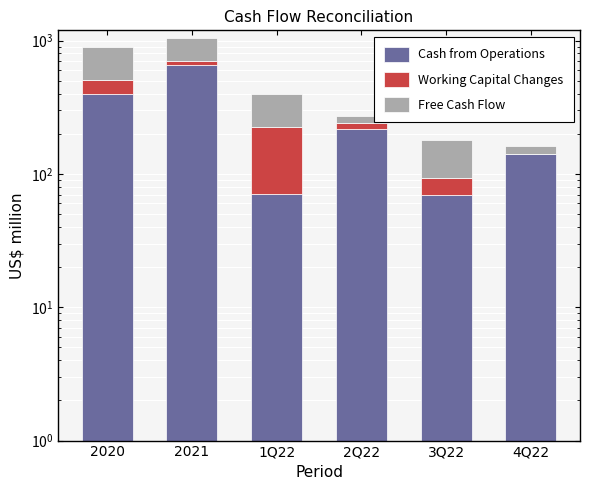

True or false: Cash from Operations has a value of 218.5 at 2Q22.

True